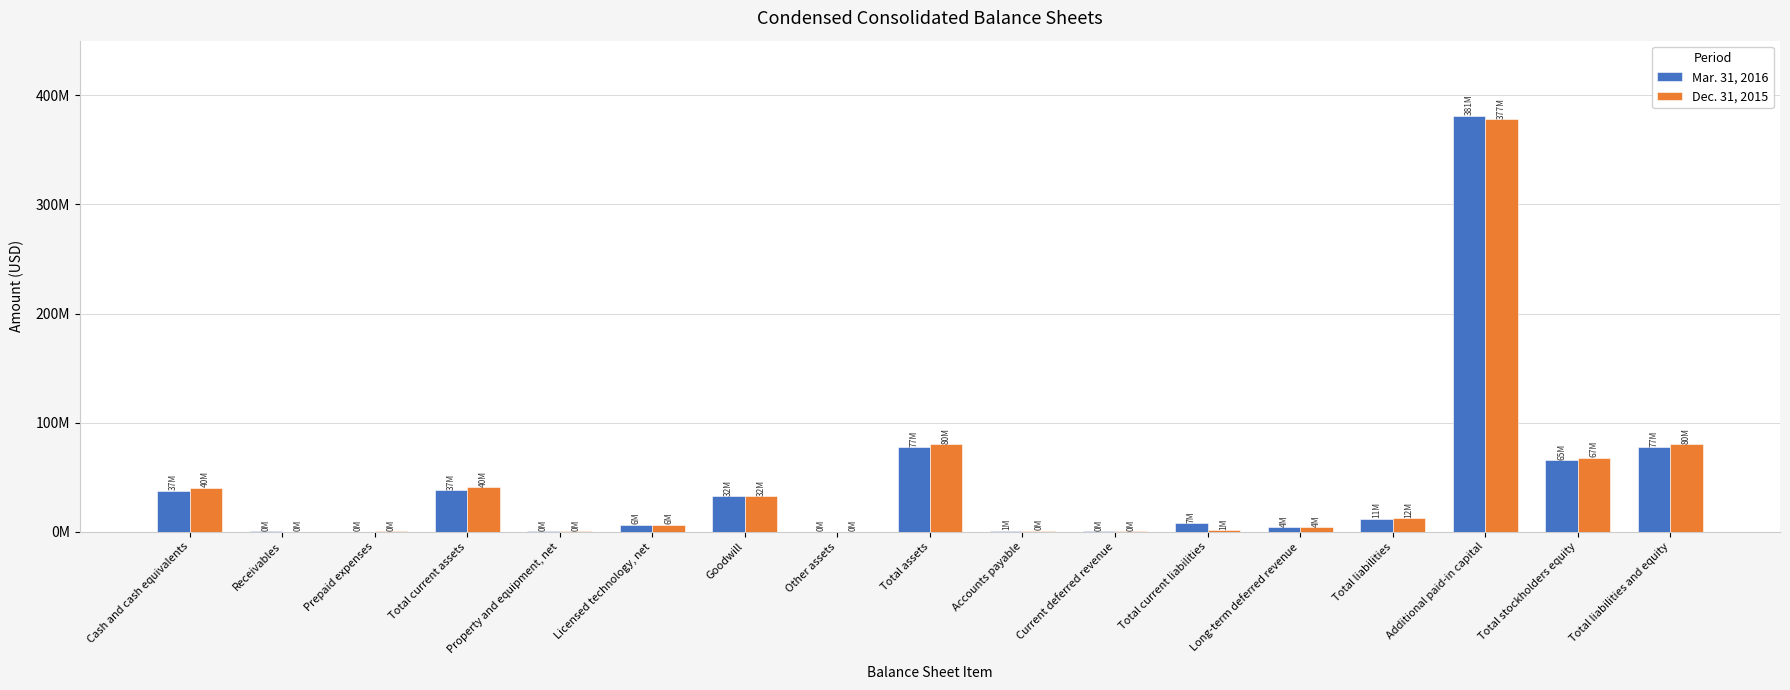

What is the maximum value for Dec. 31, 2015?

377993000